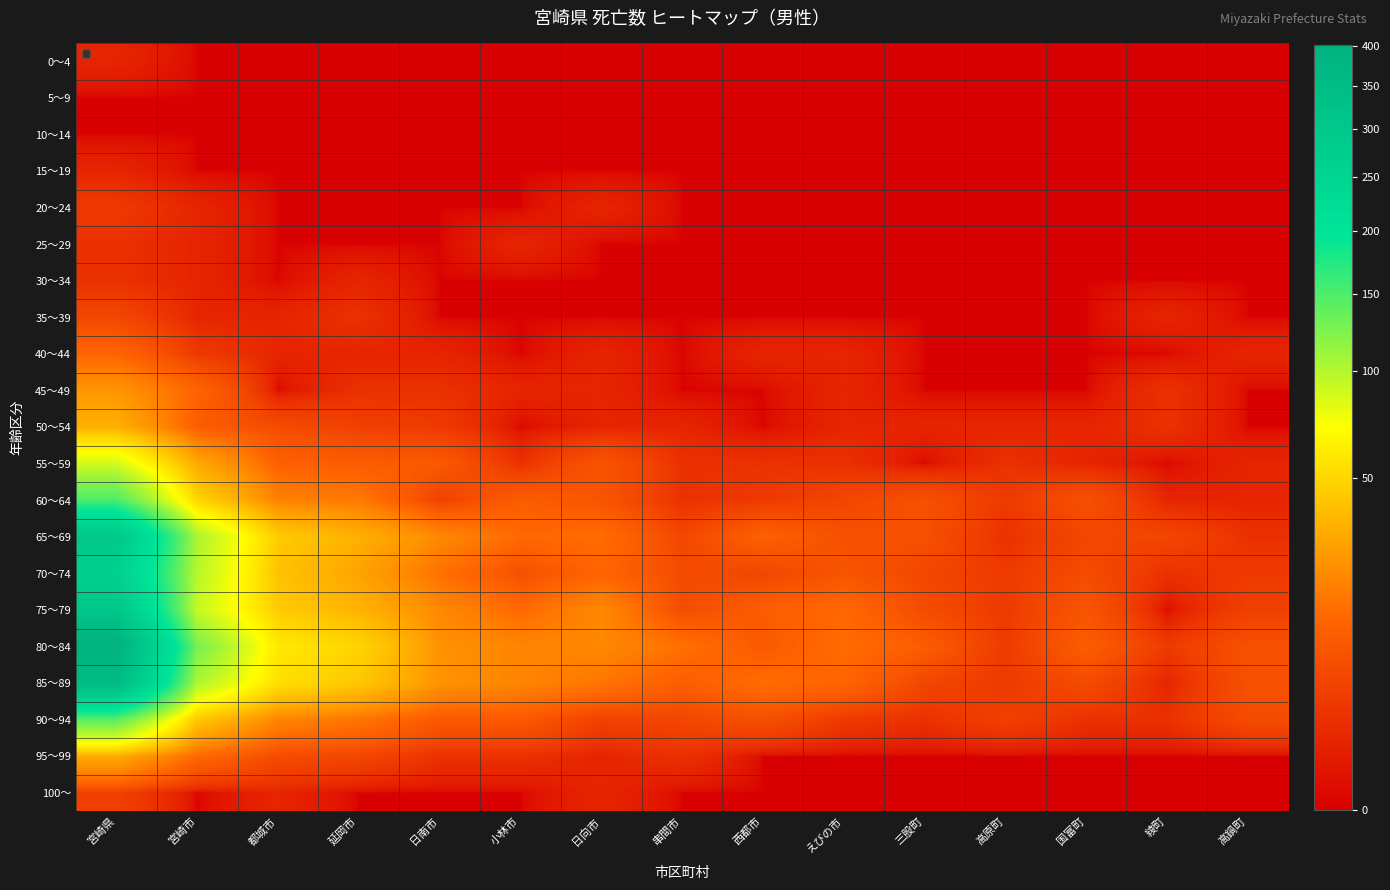

Reading right to left, what are all the values shown in this chart?

0～4: 高鍋町=0	綾町=0	国富町=0	高原町=0	三股町=0	えびの市=0	西都市=0	串間市=0	日向市=0	小林市=0	日南市=0	延岡市=0	都城市=0	宮崎市=0	宮崎県=1
5～9: 高鍋町=0	綾町=0	国富町=0	高原町=0	三股町=0	えびの市=0	西都市=0	串間市=0	日向市=0	小林市=0	日南市=0	延岡市=0	都城市=0	宮崎市=0	宮崎県=0
10～14: 高鍋町=0	綾町=0	国富町=0	高原町=0	三股町=0	えびの市=0	西都市=0	串間市=0	日向市=0	小林市=0	日南市=0	延岡市=0	都城市=0	宮崎市=0	宮崎県=0
15～19: 高鍋町=0	綾町=0	国富町=0	高原町=0	三股町=0	えびの市=0	西都市=0	串間市=0	日向市=0	小林市=0	日南市=0	延岡市=0	都城市=0	宮崎市=0	宮崎県=1
20～24: 高鍋町=0	綾町=0	国富町=0	高原町=0	三股町=0	えびの市=0	西都市=0	串間市=0	日向市=1	小林市=0	日南市=0	延岡市=0	都城市=0	宮崎市=1	宮崎県=3
25～29: 高鍋町=0	綾町=0	国富町=0	高原町=0	三股町=0	えびの市=0	西都市=0	串間市=0	日向市=0	小林市=1	日南市=0	延岡市=0	都城市=0	宮崎市=1	宮崎県=2
30～34: 高鍋町=0	綾町=0	国富町=0	高原町=0	三股町=0	えびの市=0	西都市=0	串間市=0	日向市=0	小林市=0	日南市=0	延岡市=1	都城市=0	宮崎市=1	宮崎県=2
35～39: 高鍋町=0	綾町=1	国富町=0	高原町=0	三股町=0	えびの市=0	西都市=0	串間市=0	日向市=0	小林市=0	日南市=0	延岡市=2	都城市=1	宮崎市=1	宮崎県=5
40～44: 高鍋町=1	綾町=0	国富町=0	高原町=0	三股町=0	えびの市=1	西都市=1	串間市=0	日向市=1	小林市=0	日南市=1	延岡市=1	都城市=1	宮崎市=3	宮崎県=12
45～49: 高鍋町=0	綾町=2	国富町=0	高原町=0	三股町=0	えびの市=1	西都市=0	串間市=0	日向市=1	小林市=1	日南市=2	延岡市=2	都城市=0	宮崎市=12	宮崎県=25
50～54: 高鍋町=0	綾町=2	国富町=1	高原町=1	三股町=1	えびの市=1	西都市=0	串間市=1	日向市=1	小林市=0	日南市=3	延岡市=4	都城市=6	宮崎市=10	宮崎県=34
55～59: 高鍋町=1	綾町=0	国富町=1	高原町=2	三股町=0	えびの市=2	西都市=2	串間市=2	日向市=8	小林市=2	日南市=9	延岡市=10	都城市=11	宮崎市=31	宮崎県=87
60～64: 高鍋町=1	綾町=1	国富町=7	高原町=3	三股町=7	えびの市=5	西都市=3	串間市=2	日向市=8	小林市=10	日南市=4	延岡市=17	都城市=19	宮崎市=49	宮崎県=151
65～69: 高鍋町=2	綾町=5	国富町=5	高原町=2	三股町=7	えびの市=7	西都市=11	串間市=5	日向市=14	小林市=13	日南市=21	延岡市=34	都城市=45	宮崎市=104	宮崎県=304
70～74: 高鍋町=3	綾町=2	国富町=6	高原町=3	三股町=5	えびの市=8	西都市=5	串間市=6	日向市=12	小林市=7	日南市=15	延岡市=29	都城市=41	宮崎市=99	宮崎県=267
75～79: 高鍋町=4	綾町=0	国富町=8	高原町=3	三股町=6	えびの市=13	西都市=10	串間市=6	日向市=21	小林市=13	日南市=21	延岡市=35	都城市=45	宮崎市=93	宮崎県=308
80～84: 高鍋町=7	綾町=3	国富町=10	高原町=3	三股町=10	えびの市=14	西都市=9	串間市=15	日向市=21	小林市=20	日南市=24	延岡市=49	都城市=59	宮崎市=128	宮崎県=402
85～89: 高鍋町=7	綾町=1	国富町=6	高原町=3	三股町=5	えびの市=12	西都市=14	串間市=10	日向市=16	小林市=20	日南市=24	延岡市=43	都城市=54	宮崎市=103	宮崎県=355
90～94: 高鍋町=6	綾町=2	国富町=2	高原町=4	三股町=2	えびの市=3	西都市=7	串間市=5	日向市=4	小林市=9	日南市=9	延岡市=16	都城市=20	宮崎市=43	宮崎県=143
95～99: 高鍋町=0	綾町=0	国富町=0	高原町=0	三股町=0	えびの市=0	西都市=0	串間市=2	日向市=1	小林市=2	日南市=2	延岡市=5	都城市=6	宮崎市=13	宮崎県=32
100～: 高鍋町=0	綾町=0	国富町=0	高原町=0	三股町=0	えびの市=0	西都市=0	串間市=0	日向市=1	小林市=0	日南市=0	延岡市=0	都城市=1	宮崎市=0	宮崎県=4